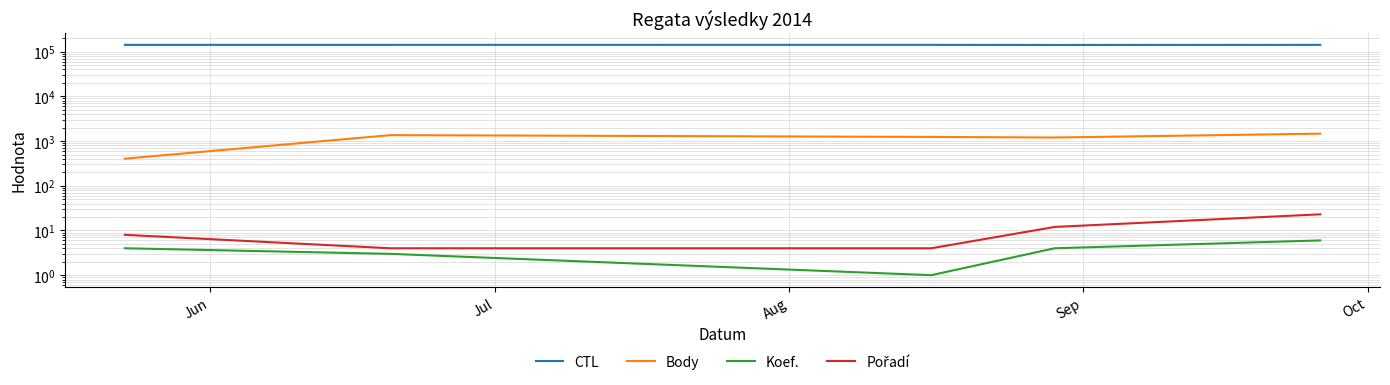

What is the difference between the maximum and second lowest values in the Body series?

265